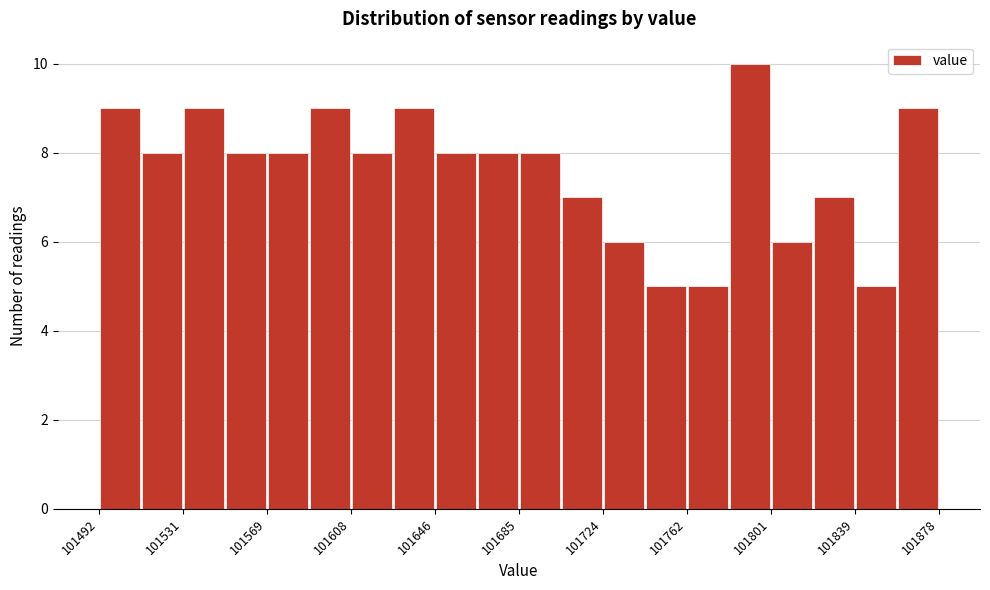

Read against the x-axis, roughly where is the centre of the tallest bar?

101790